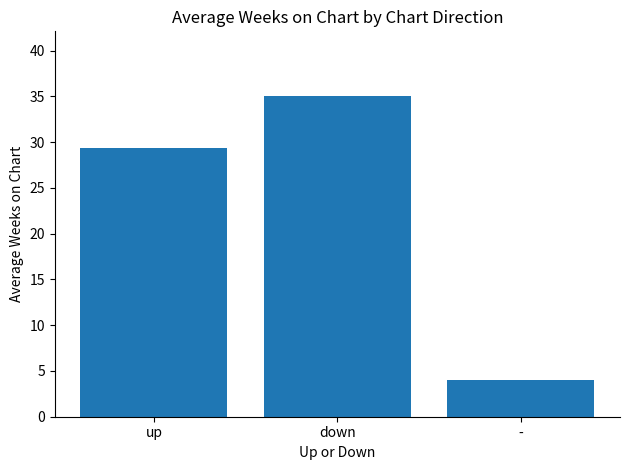

Is it true that the value at - is 5.5?

False